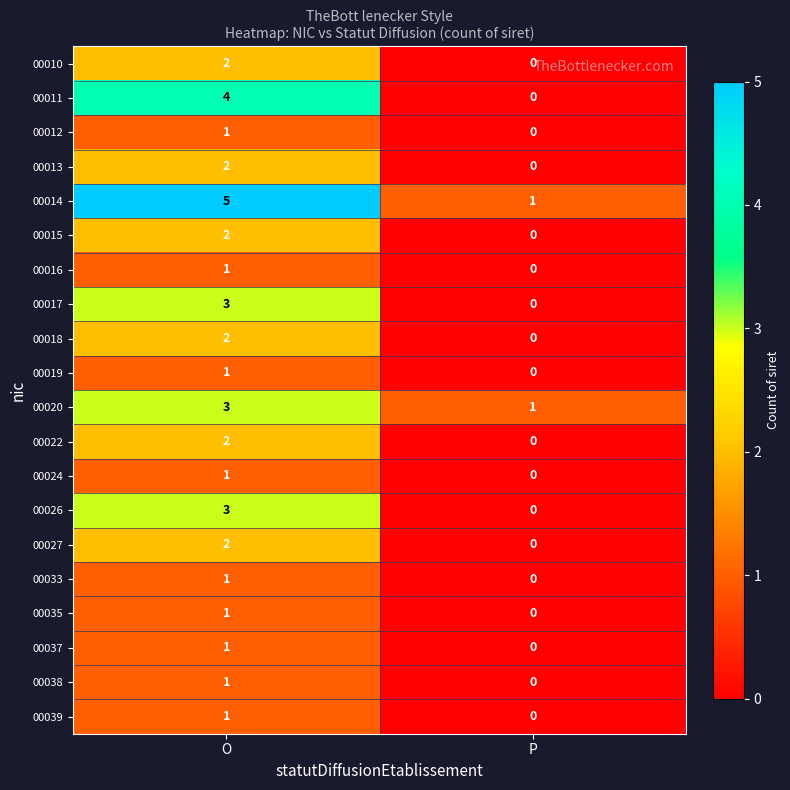

The value of 00017 at P is 0. True or false?

True